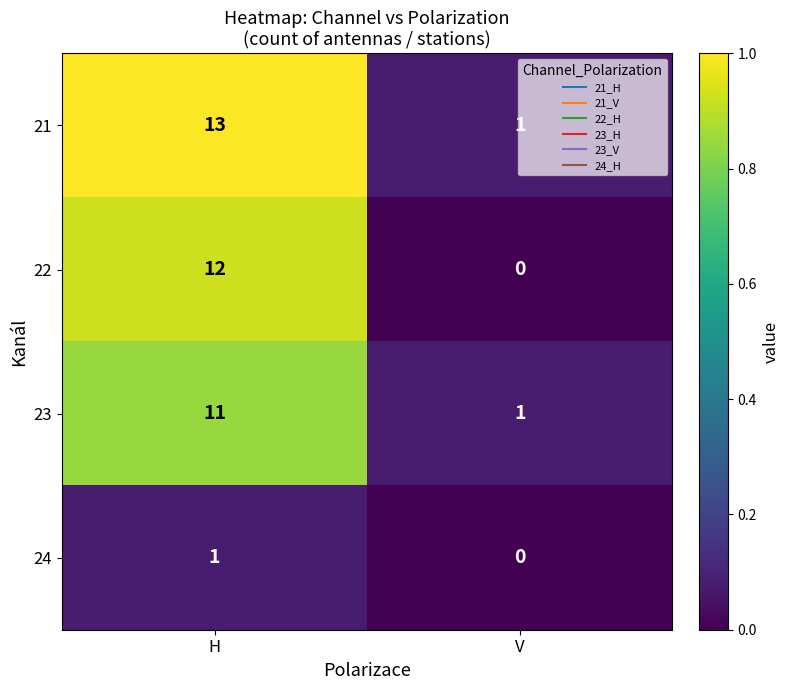

At H, list the series in order from largest to smallest.

21, 22, 23, 24